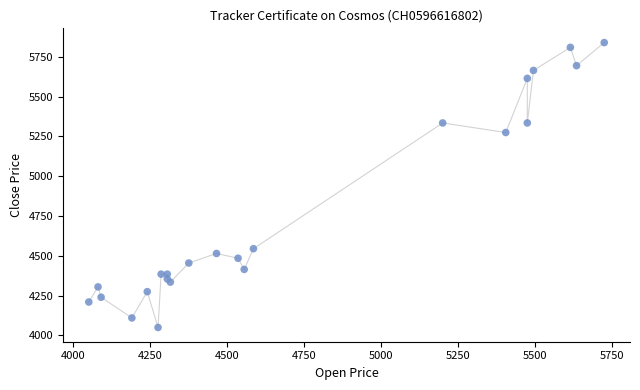

What is the range of Y values (max minus min)?

1790